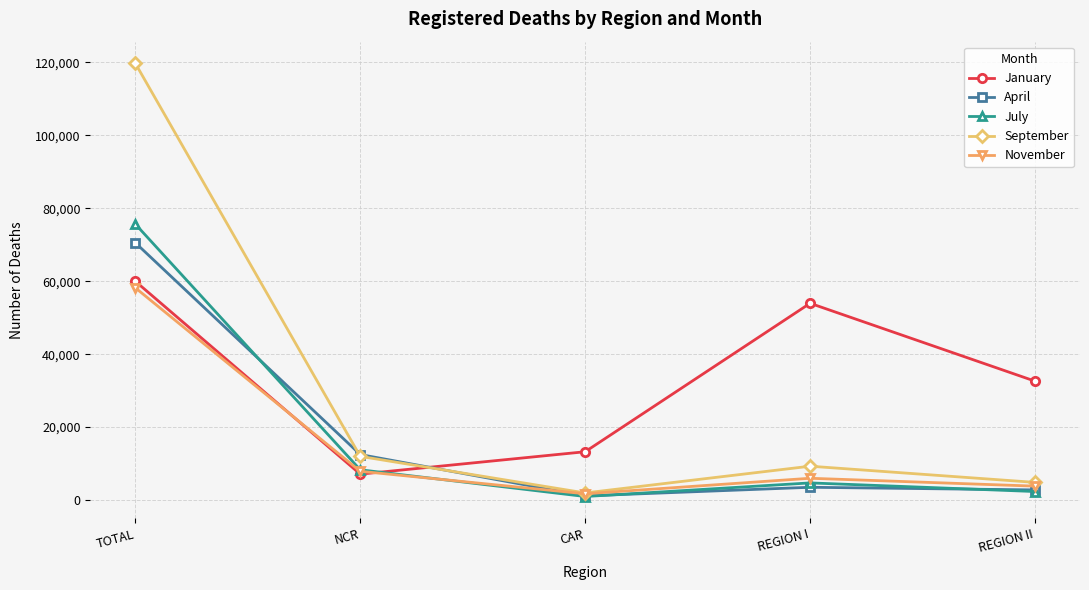

Rank the categories by November value from lowest to highest.

CAR, REGION II, REGION I, NCR, TOTAL